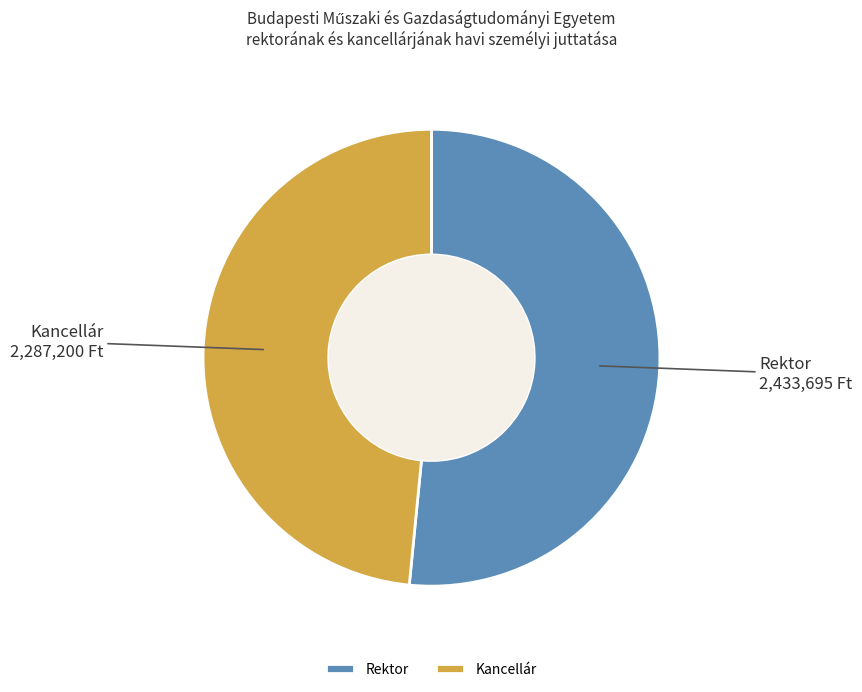

Rank the categories by value from lowest to highest.

Kancellár, Rektor